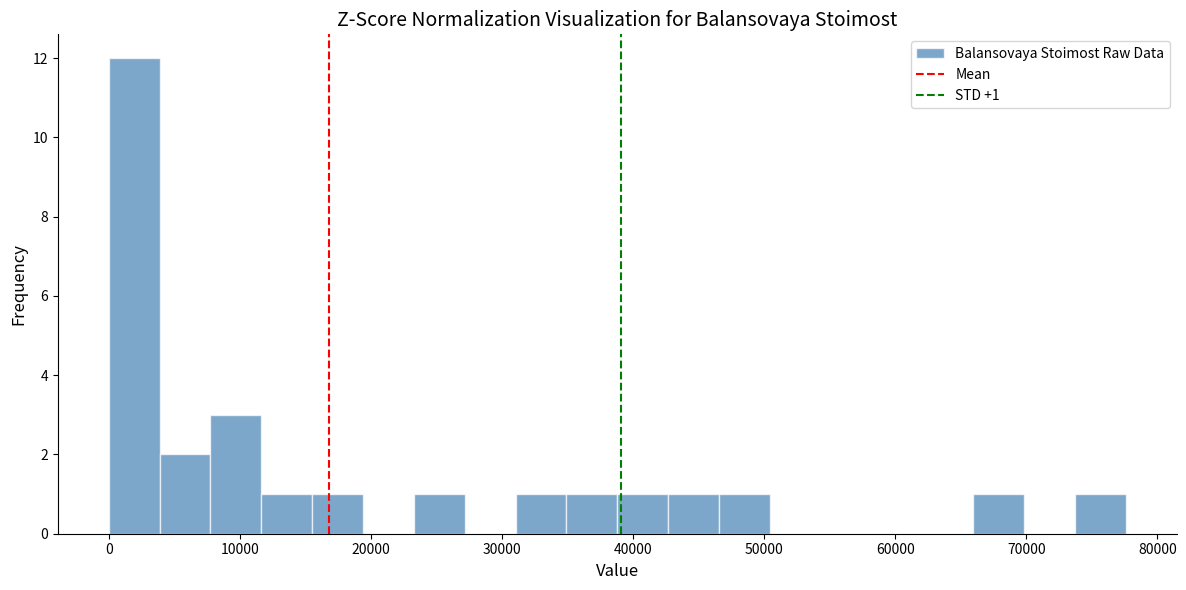

Read against the x-axis, roughly where is the centre of the tallest bar?

2000